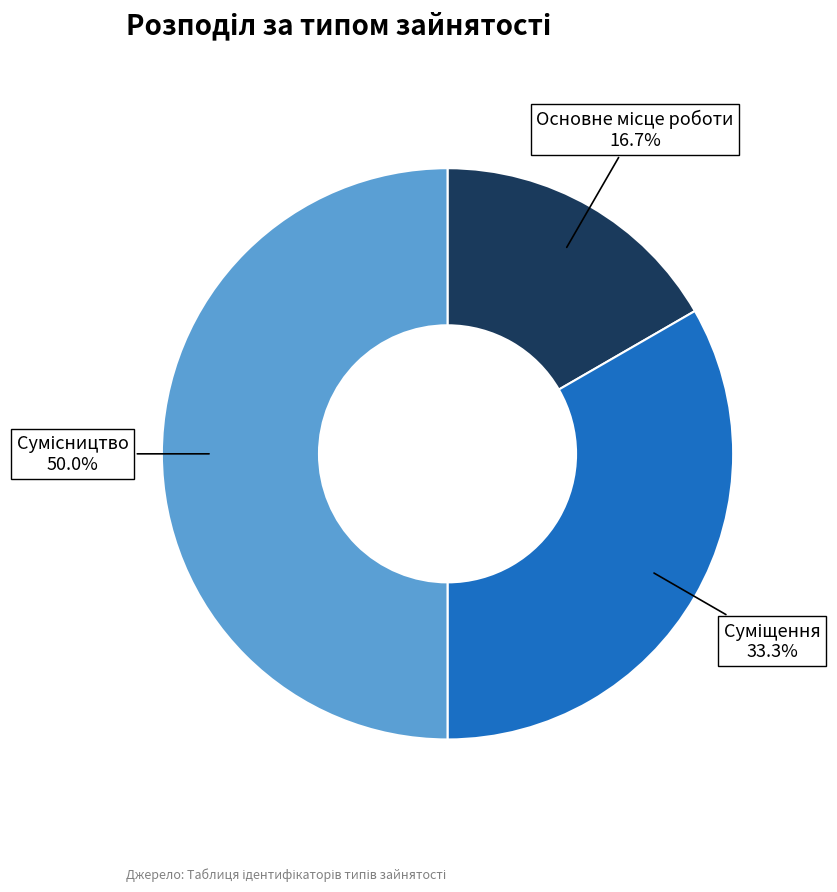

How many slices are in this pie chart?

3